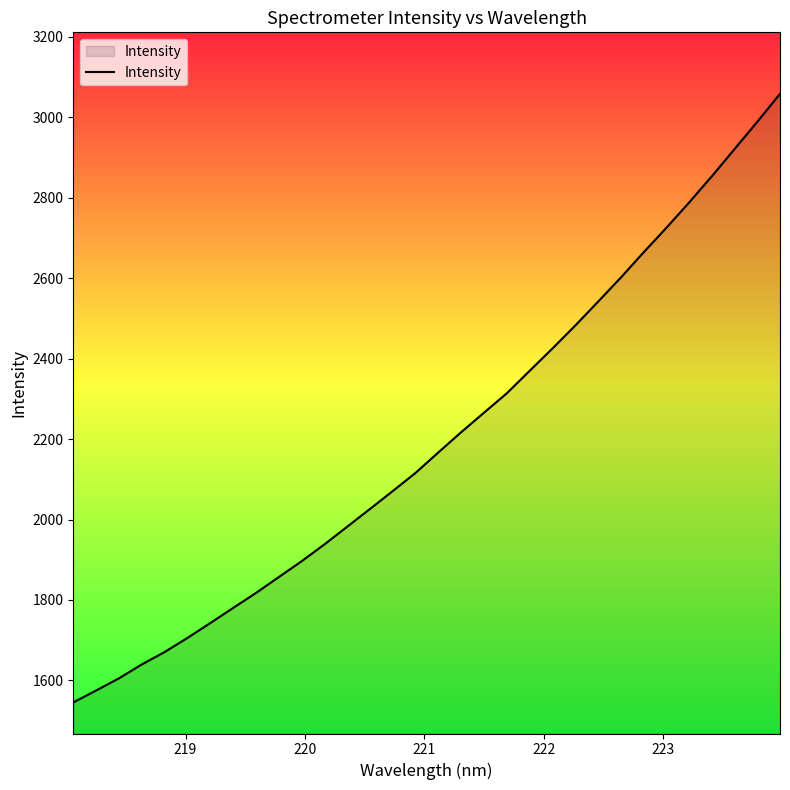

What is the smallest value displayed?

1545.3